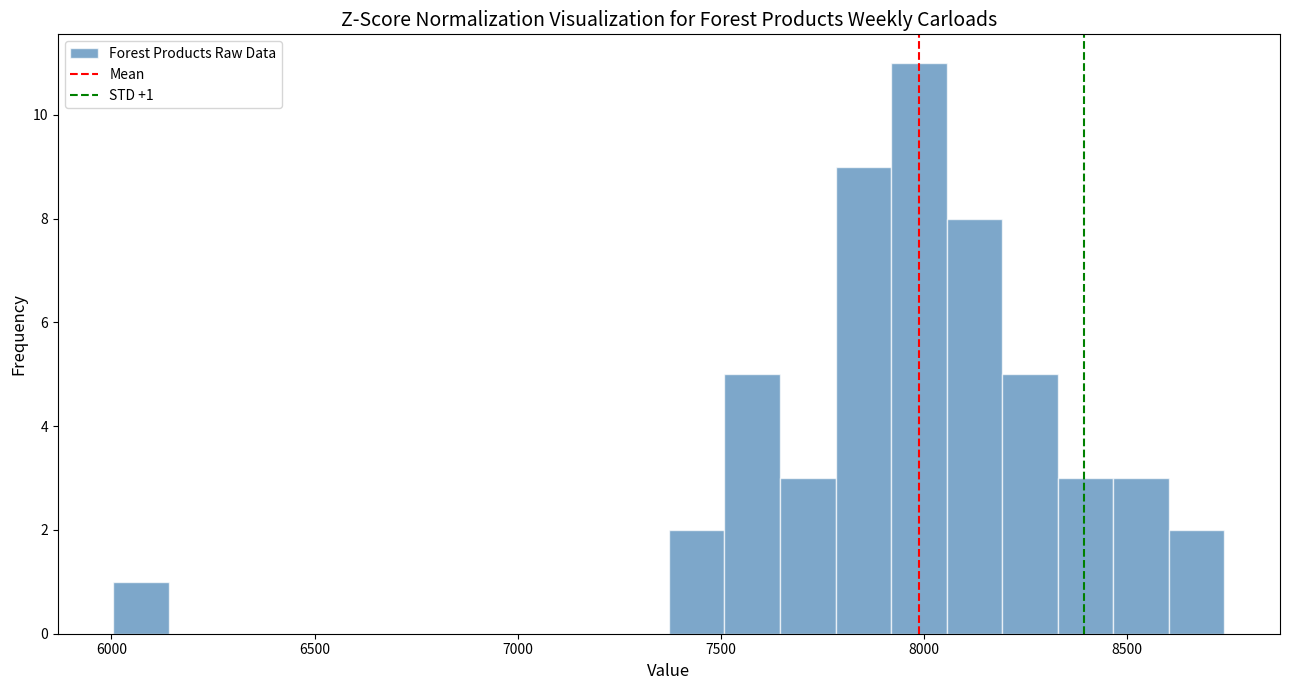

Around what value on the x-axis is the tallest bar? Give the approximate position of its centre, as read against the axis.

8000